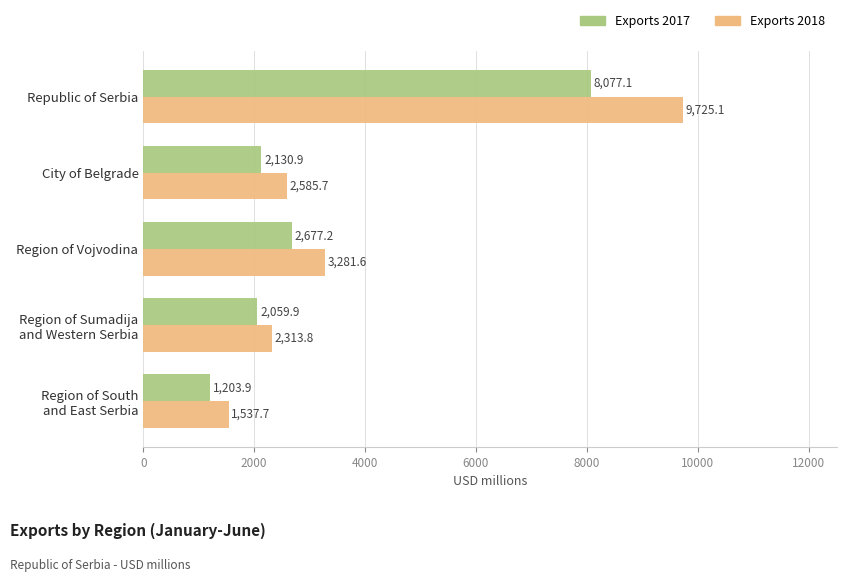

What is the average value of the Exports 2018 series?

3888.8